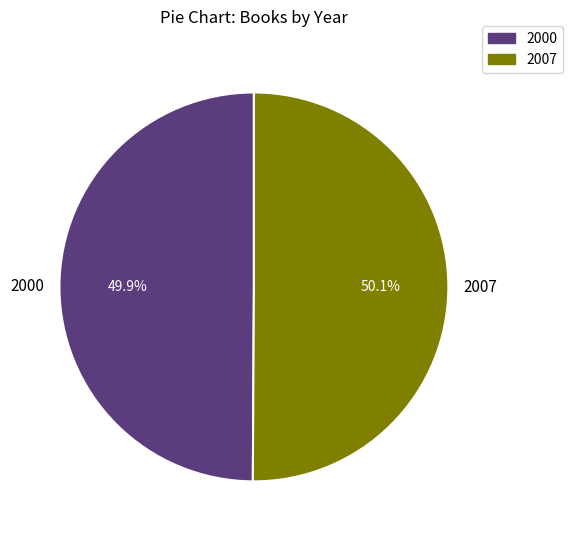

What percentage is NOT represented by 2000?

50.1%